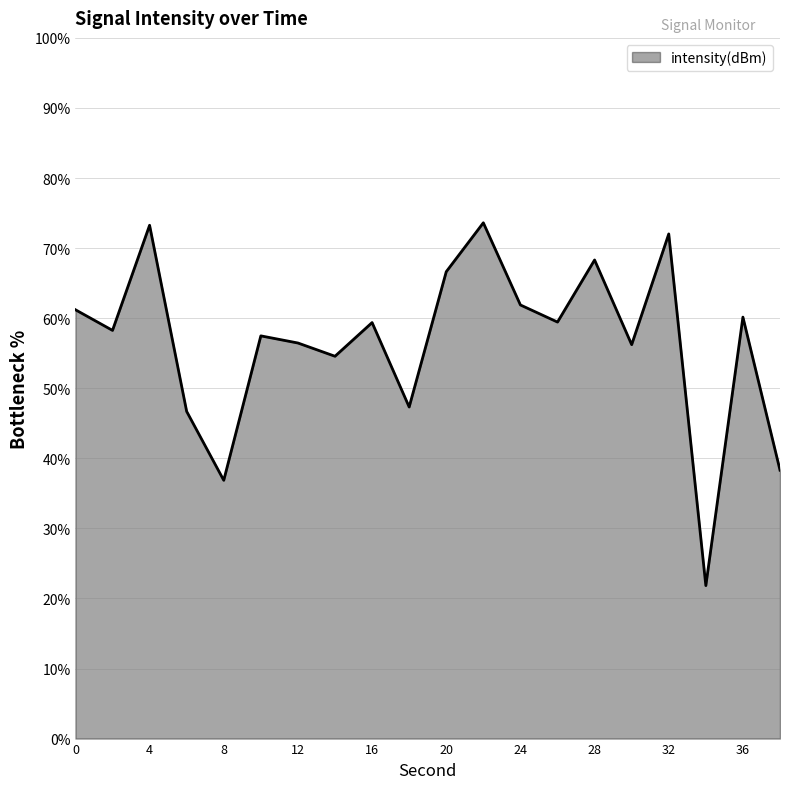

What is the smallest value displayed?

21.8